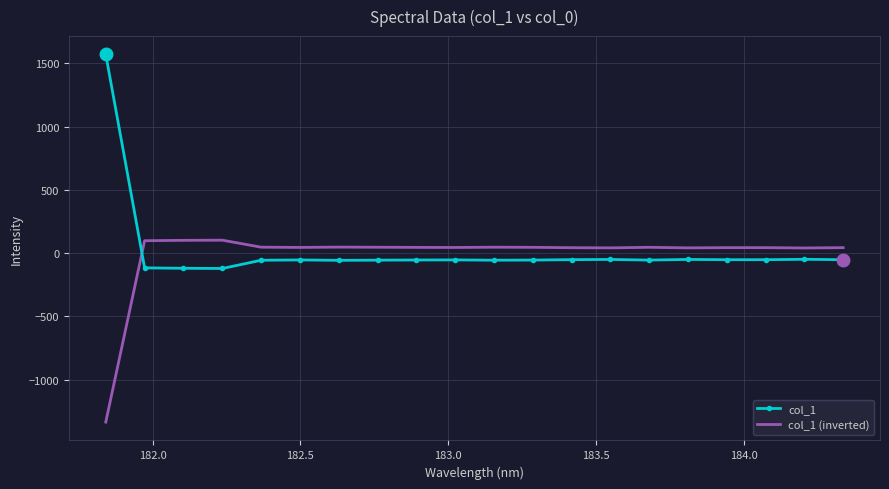

What is the minimum value for col_1 (inverted)?

-1334.5